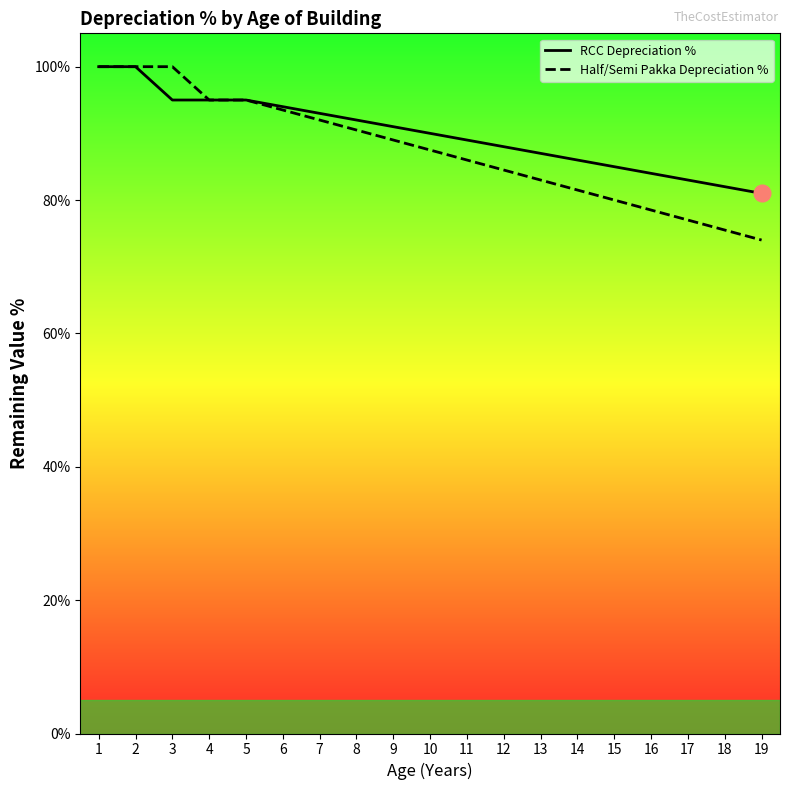

What is the approximate value of RCC Depreciation % at 10?

90.0